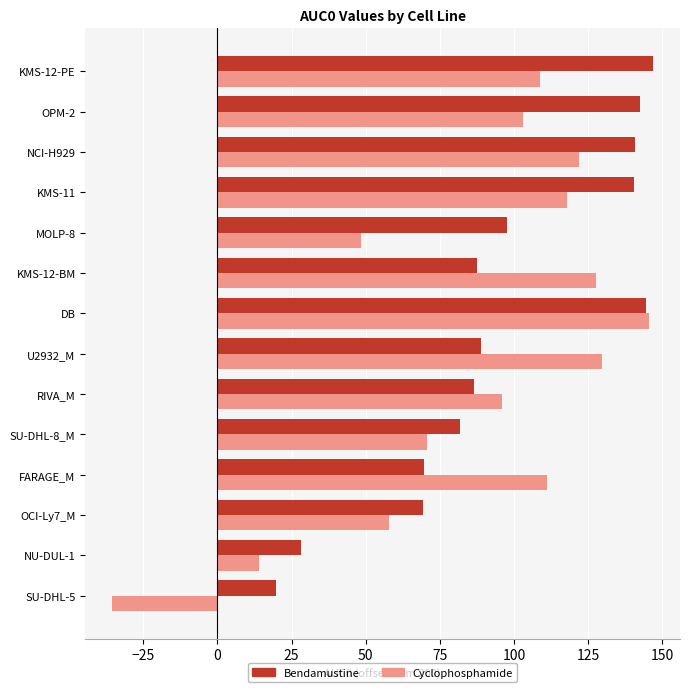

The Cyclophosphamide series shows 26.8 at MOLP-8. True or false?

False